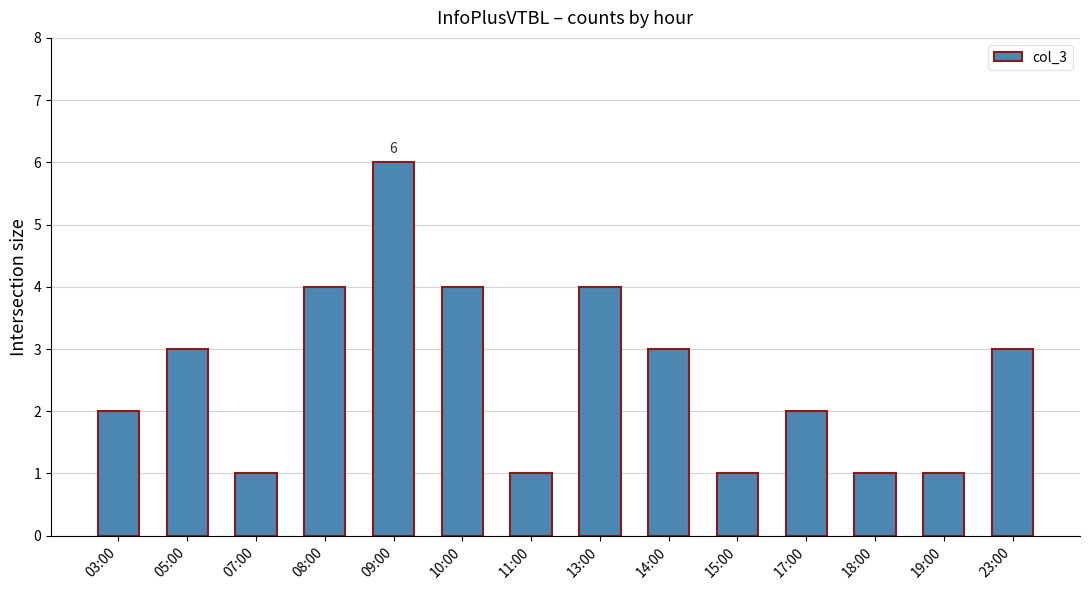

At which category does the chart reach its peak across all series?

09:00